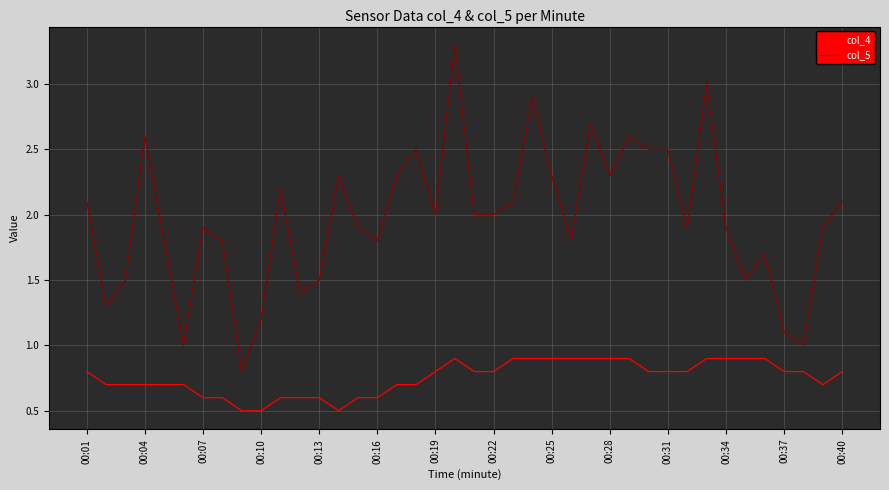

What is the smallest value displayed?

0.5